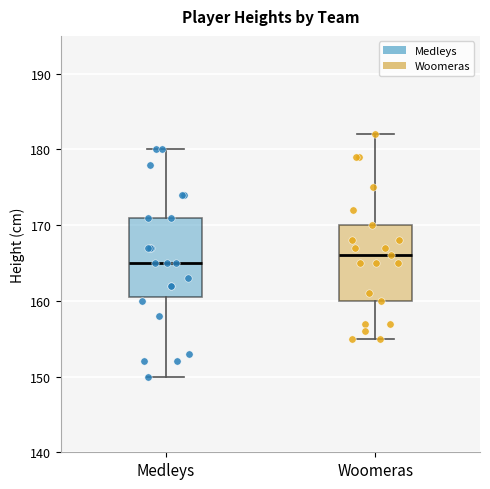

Reading left to right, transcribe this box plot: for each box, give where its median line is, the range the box spans, and where its two whiskers end, as read against the y-axis. The values are not printed on the chart, so give them approximately, as read against the axis.

Medleys: median 165, box 161 to 171, whiskers 150 to 180
Woomeras: median 166, box 160 to 170, whiskers 155 to 182